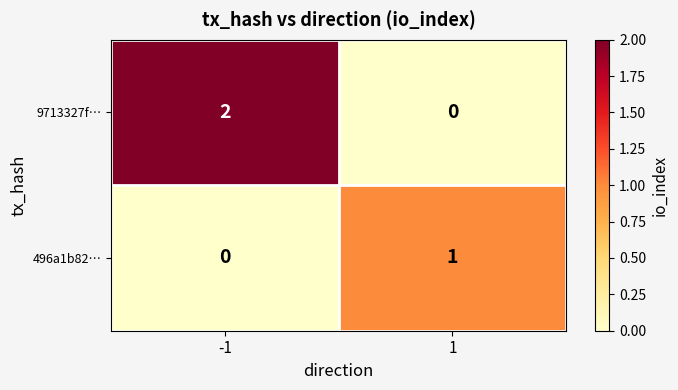

Is it true that 9713327f… equals 0 at 1?

True